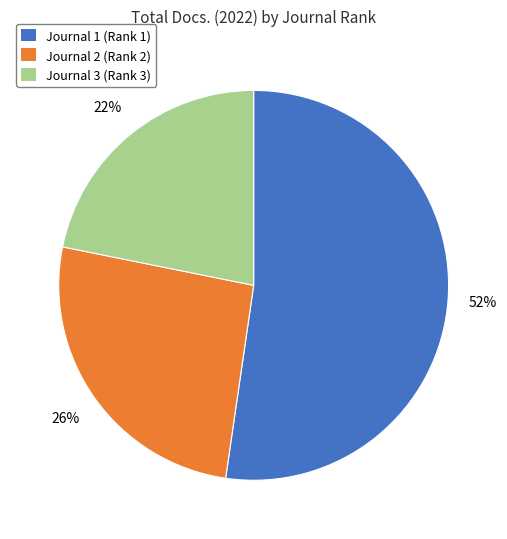

Which category has the biggest portion of the pie?

Journal 1 (Rank 1)